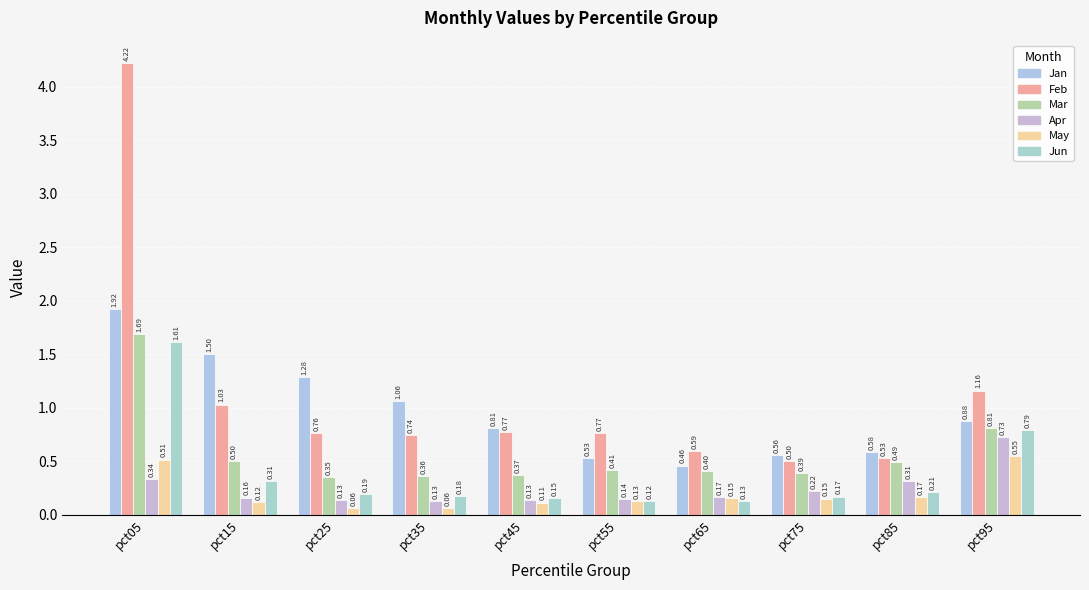

Reading left to right, transcribe all the data shown in this chart.

Jan: pct05=1.9	pct15=1.5	pct25=1.3	pct35=1.1	pct45=0.8	pct55=0.5	pct65=0.5	pct75=0.6	pct85=0.6	pct95=0.9
Feb: pct05=4.2	pct15=1.0	pct25=0.8	pct35=0.7	pct45=0.8	pct55=0.8	pct65=0.6	pct75=0.5	pct85=0.5	pct95=1.2
Mar: pct05=1.7	pct15=0.5	pct25=0.4	pct35=0.4	pct45=0.4	pct55=0.4	pct65=0.4	pct75=0.4	pct85=0.5	pct95=0.8
Apr: pct05=0.3	pct15=0.2	pct25=0.1	pct35=0.1	pct45=0.1	pct55=0.1	pct65=0.2	pct75=0.2	pct85=0.3	pct95=0.7
May: pct05=0.5	pct15=0.1	pct25=0.1	pct35=0.1	pct45=0.1	pct55=0.1	pct65=0.2	pct75=0.1	pct85=0.2	pct95=0.5
Jun: pct05=1.6	pct15=0.3	pct25=0.2	pct35=0.2	pct45=0.2	pct55=0.1	pct65=0.1	pct75=0.2	pct85=0.2	pct95=0.8